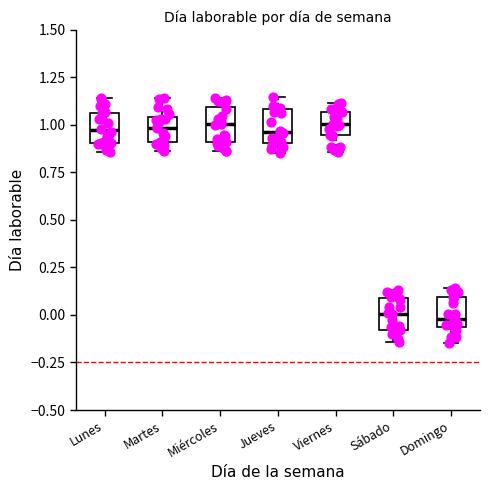

Where is the upper edge of the box for Sábado on the y-axis? The values are not printed on the chart, so give them approximately, as read against the axis.

0.10